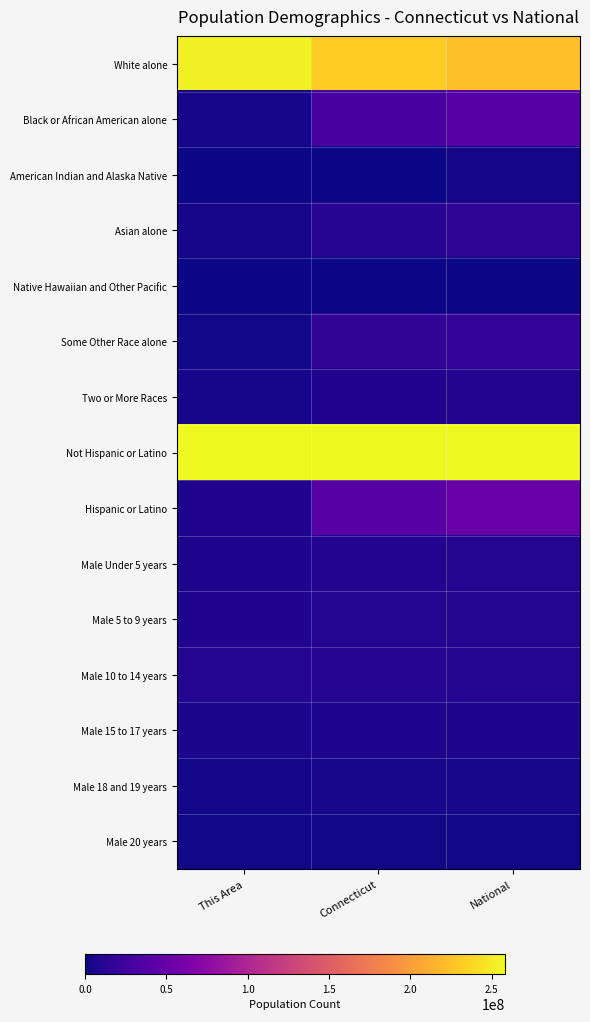

Which has a higher value, This Area or Connecticut?

This Area